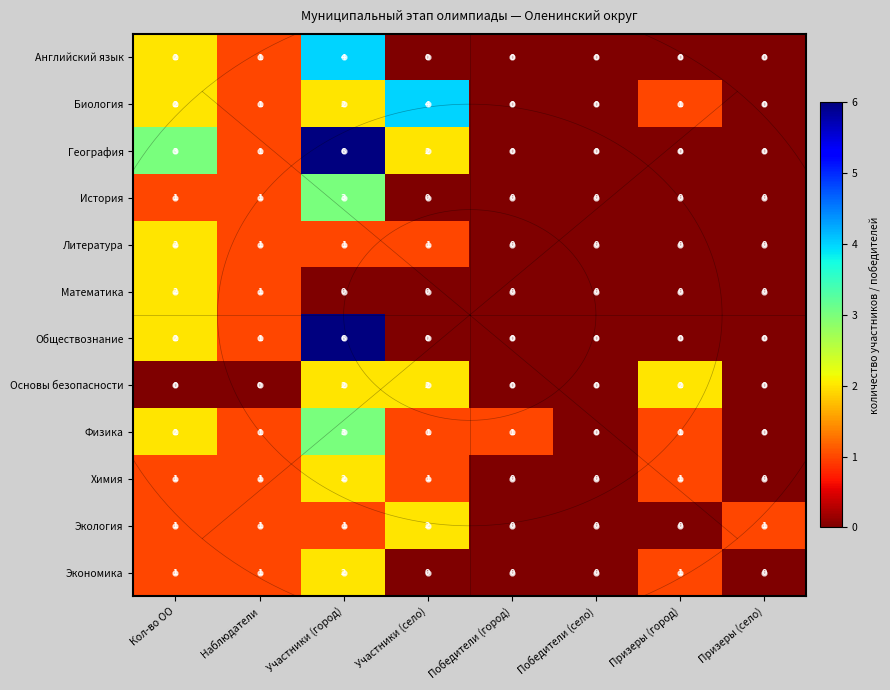

Where does the Экология series first go above 1?

Участники (село)